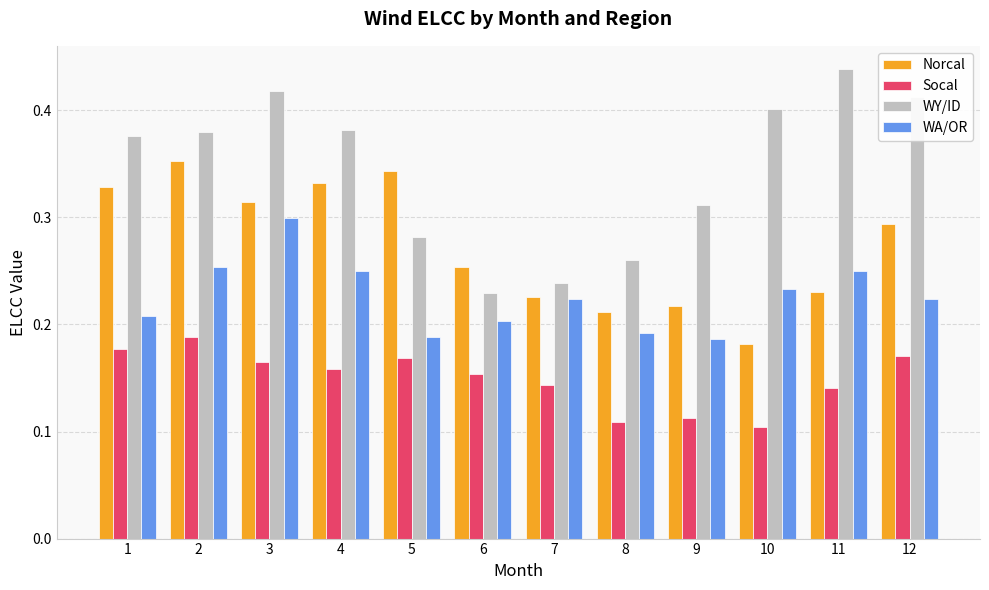

Are the bars grouped side by side (vs. stacked)?

Yes